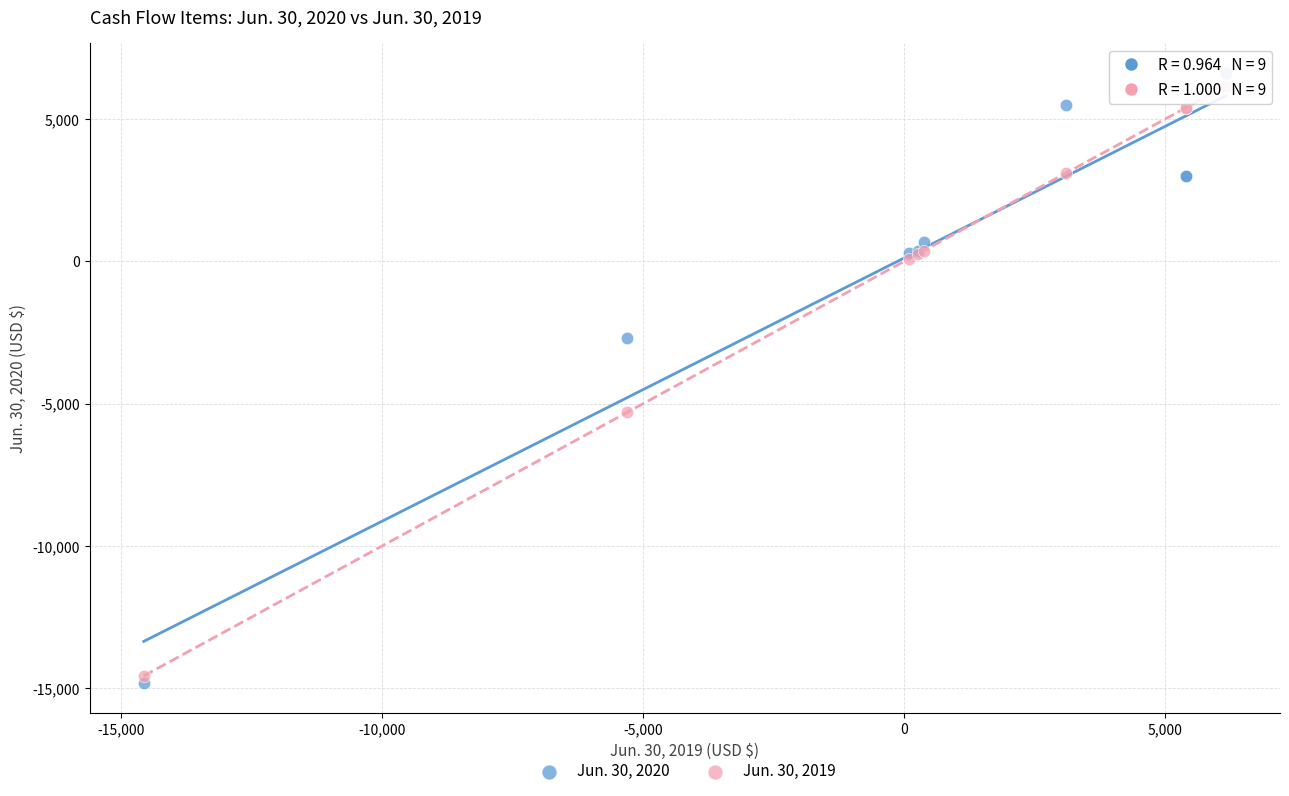

What is the X range (max minus min) for the scatter plot?

20722